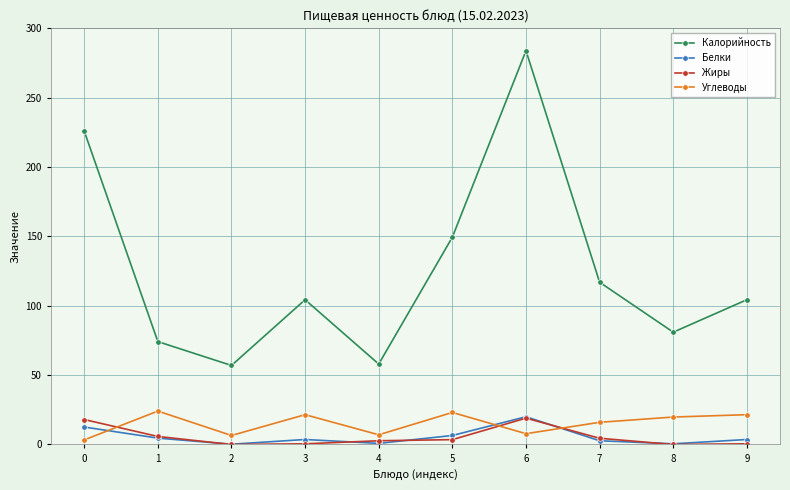

What is the average value of the Углеводы series?

15.1